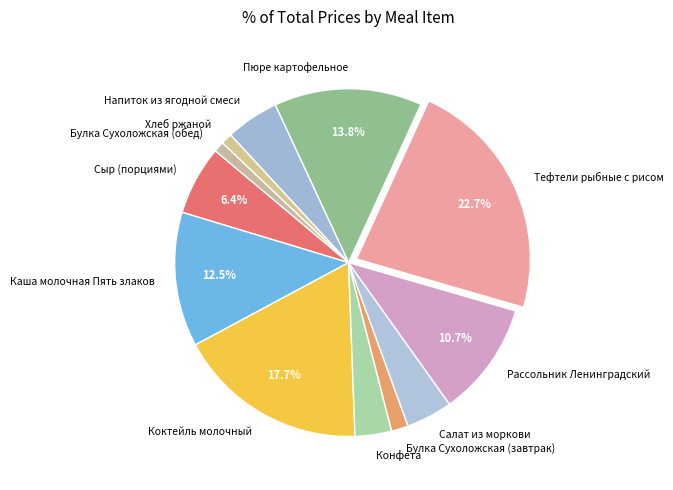

Is Конфета the majority of the pie?

No